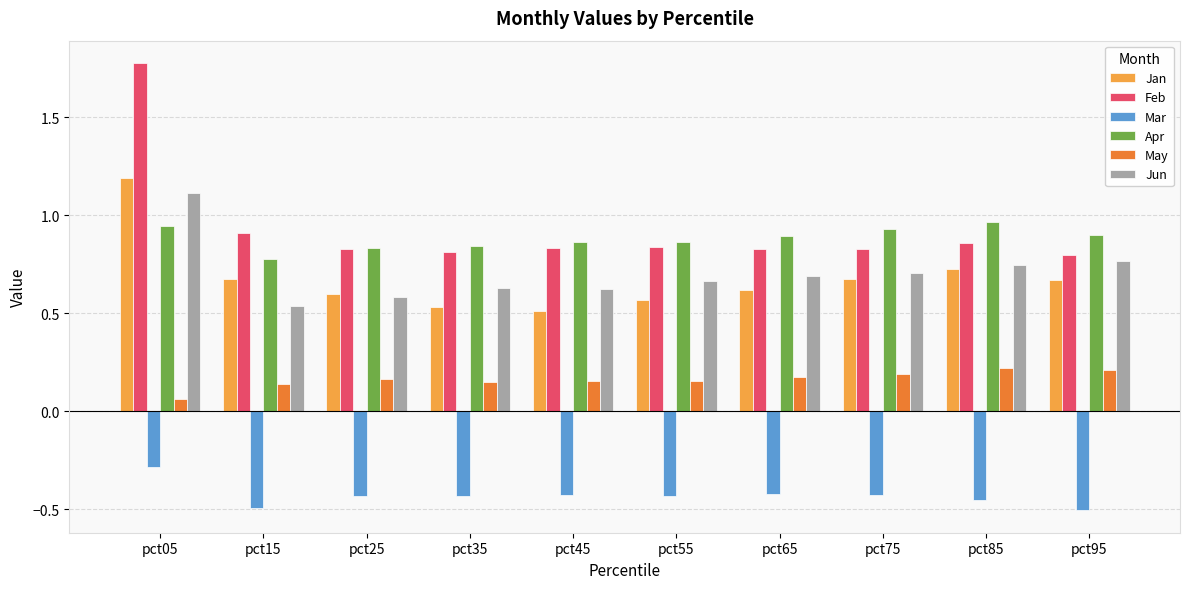

At which category is the sum across all series the highest?

pct05